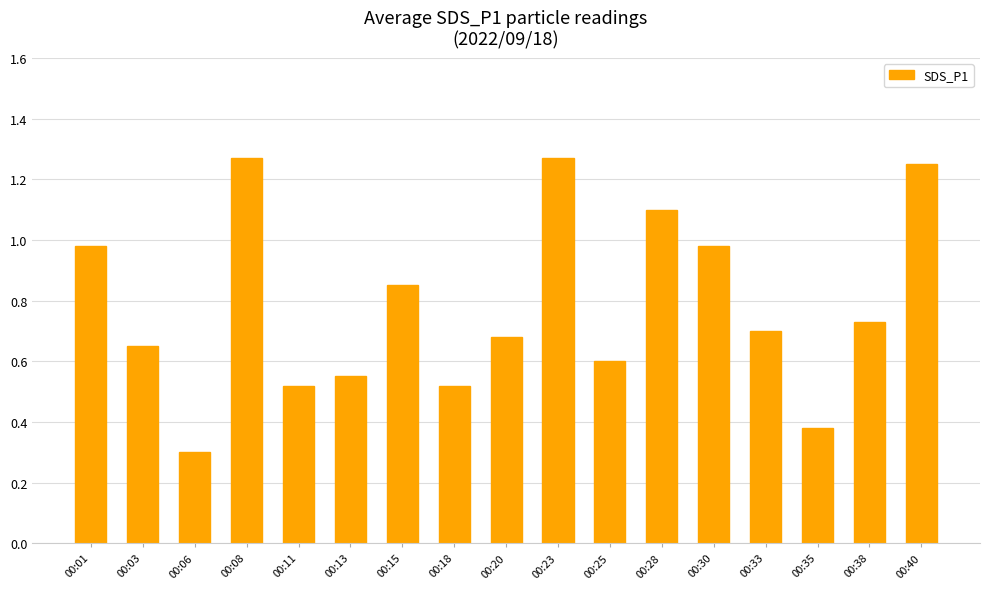

Is it true that the value at 00:40 is 1.9?

False